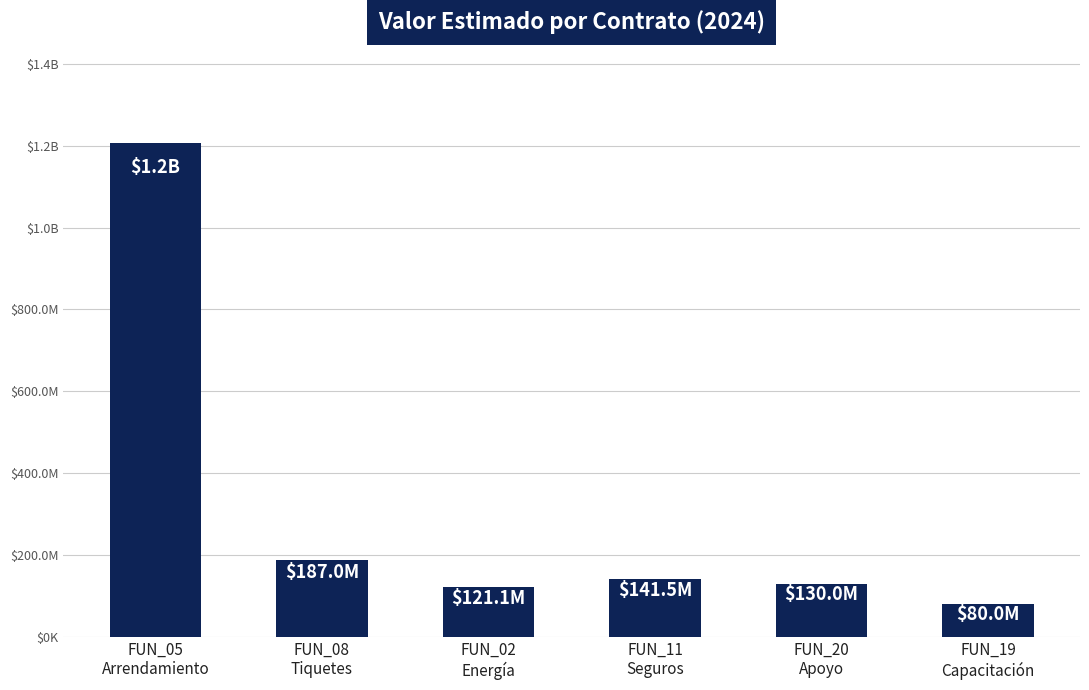

What position from the left is FUN_08
Tiquetes?

2